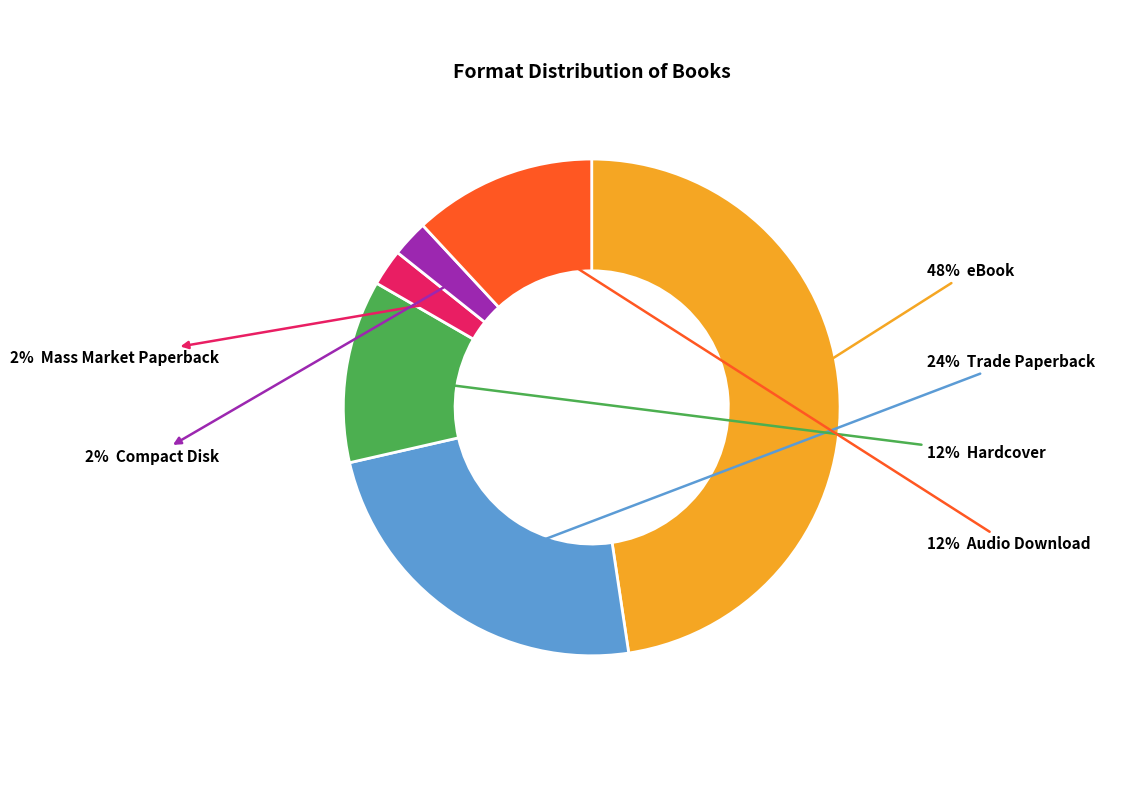

Is there a majority slice in this chart?

No